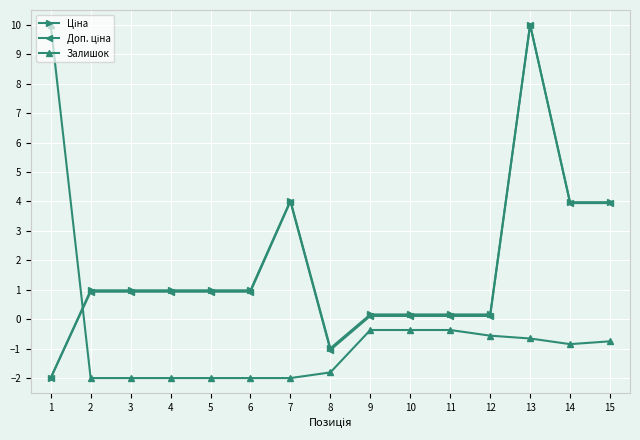

At which category is the sum across all series the highest?

13